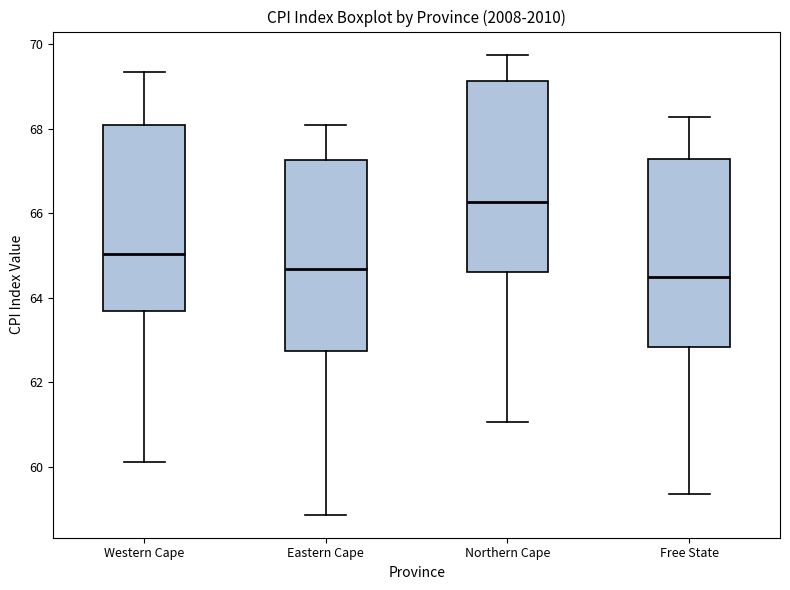

Which box's median line is the highest?

Northern Cape